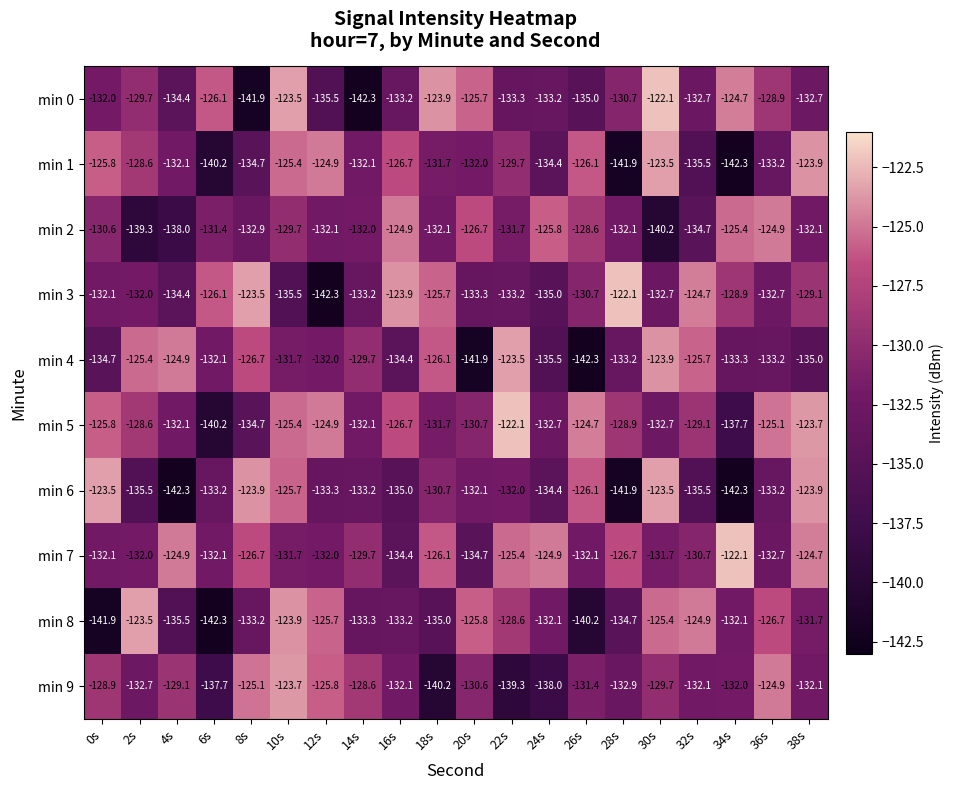

The min 5 series shows -140.2 at 6s. True or false?

True